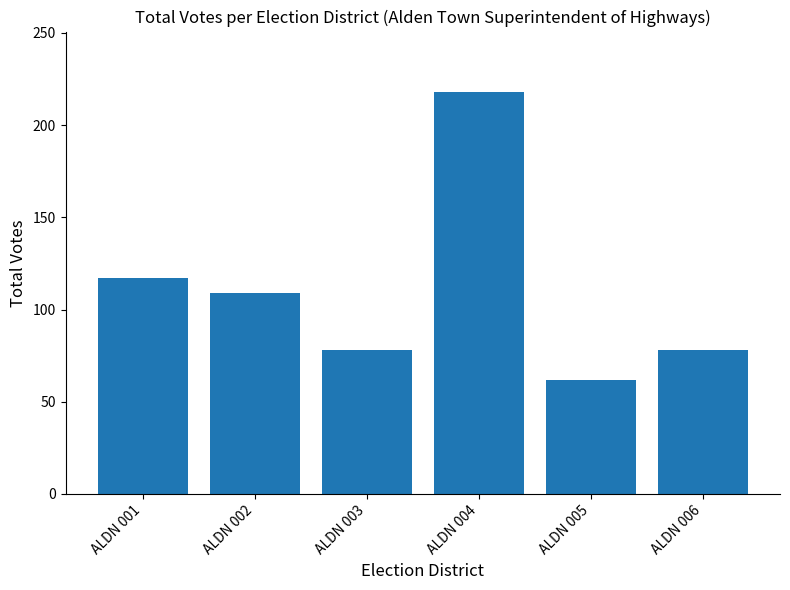

At which label is the value closest to 140?

ALDN 001